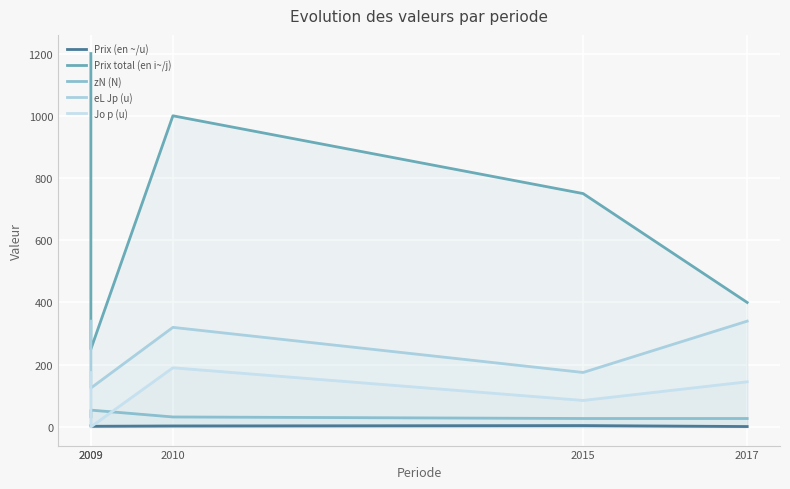

Which series has the largest total across all categories?

Prix total (en i~/j)